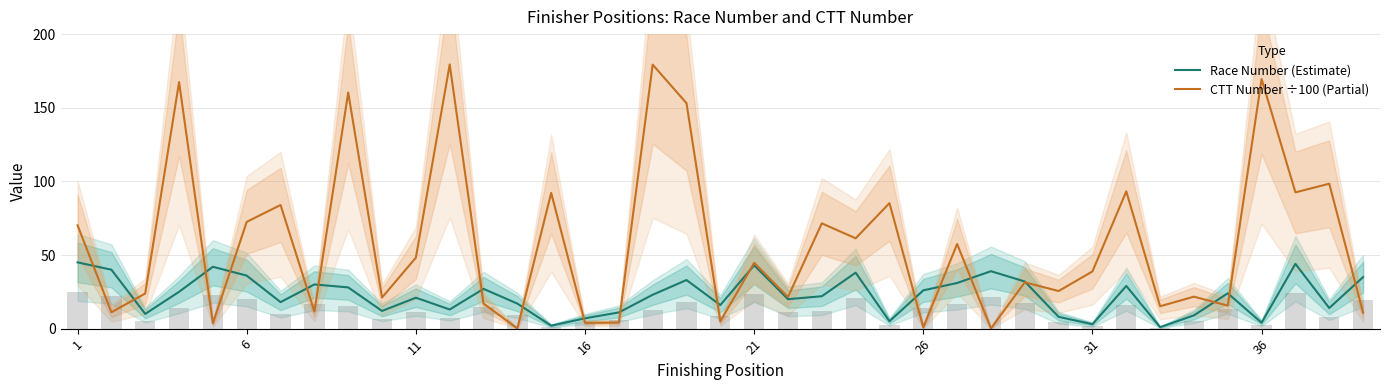

Which series has the largest total across all categories?

CTT Number ÷100 (Partial)